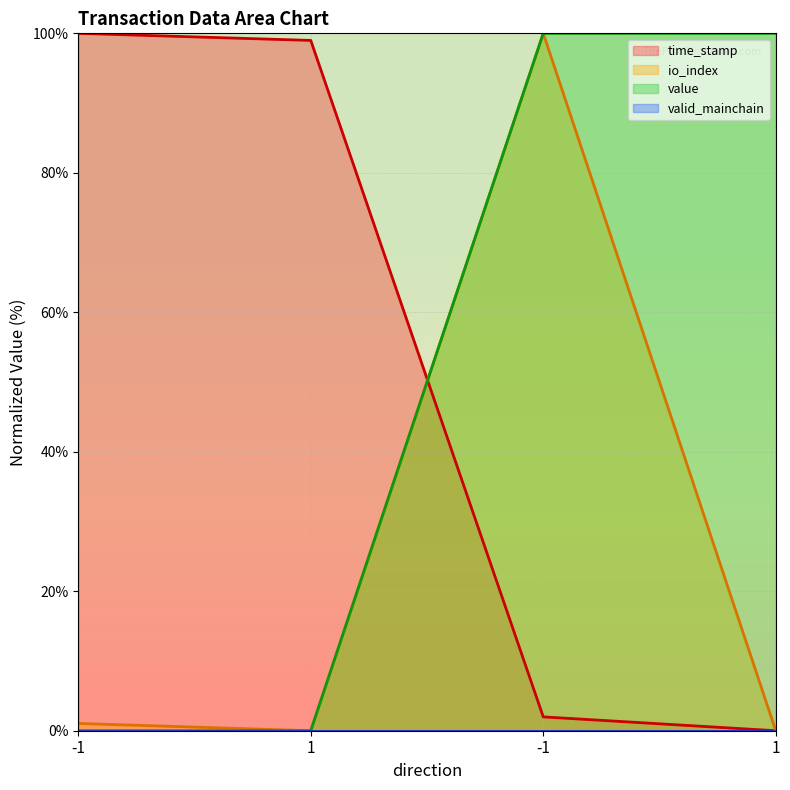

Which series has the largest total across all categories?

time_stamp (line)